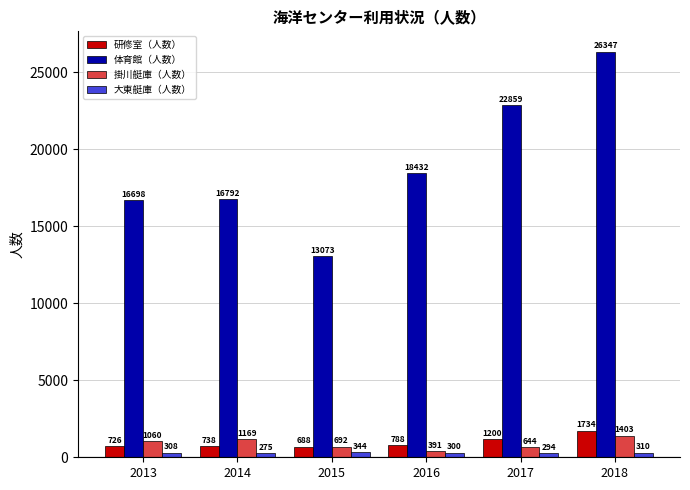

What is the greatest value displayed?

26347